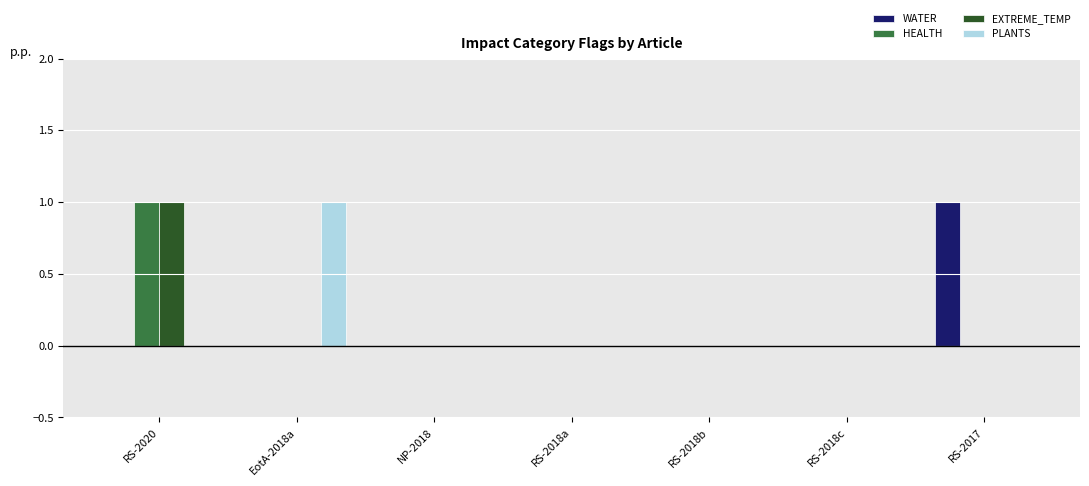

What is the maximum value for WATER?

1